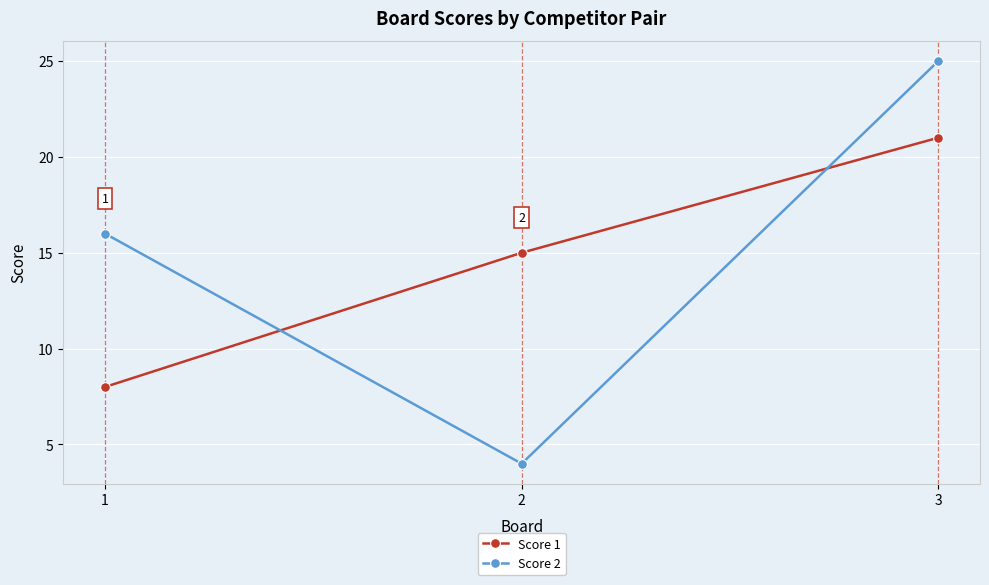

How many Score 2 values are between 4 and 25?

3